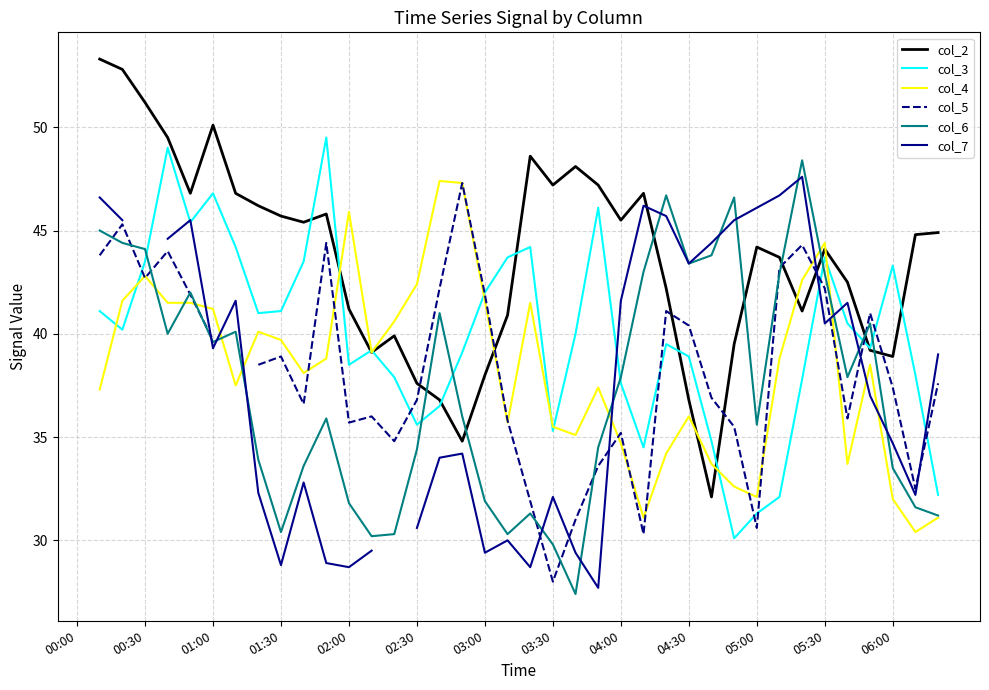

Between 00:30 and 14, which series saw the biggest shift?

col_6